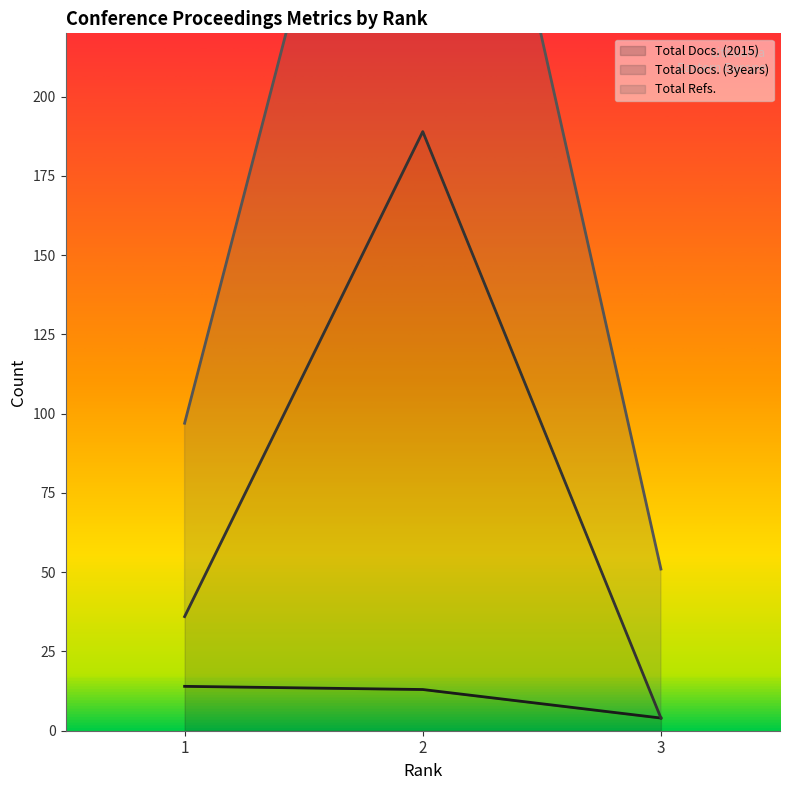

What is the maximum value shown in the chart?

386